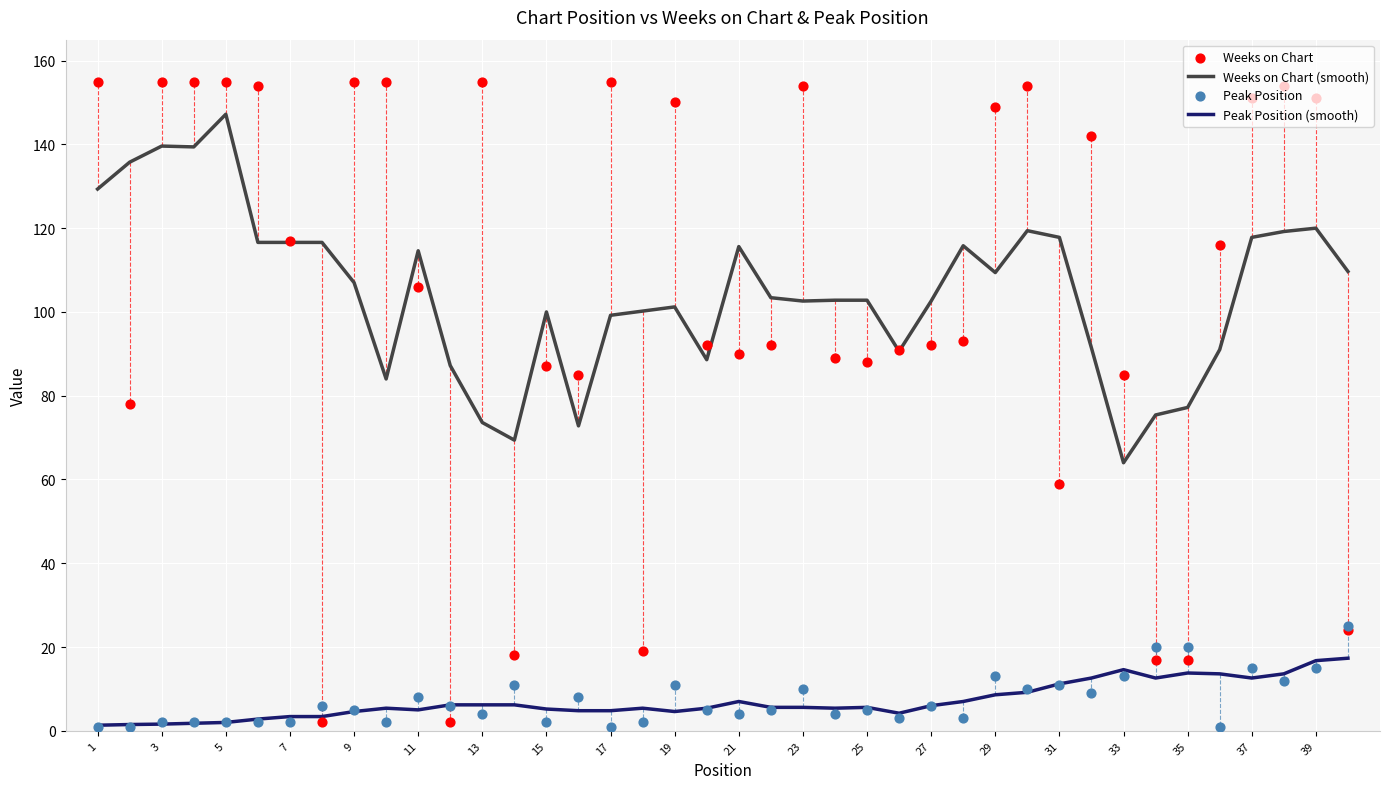

What is the total value across all series at 33?

260.0